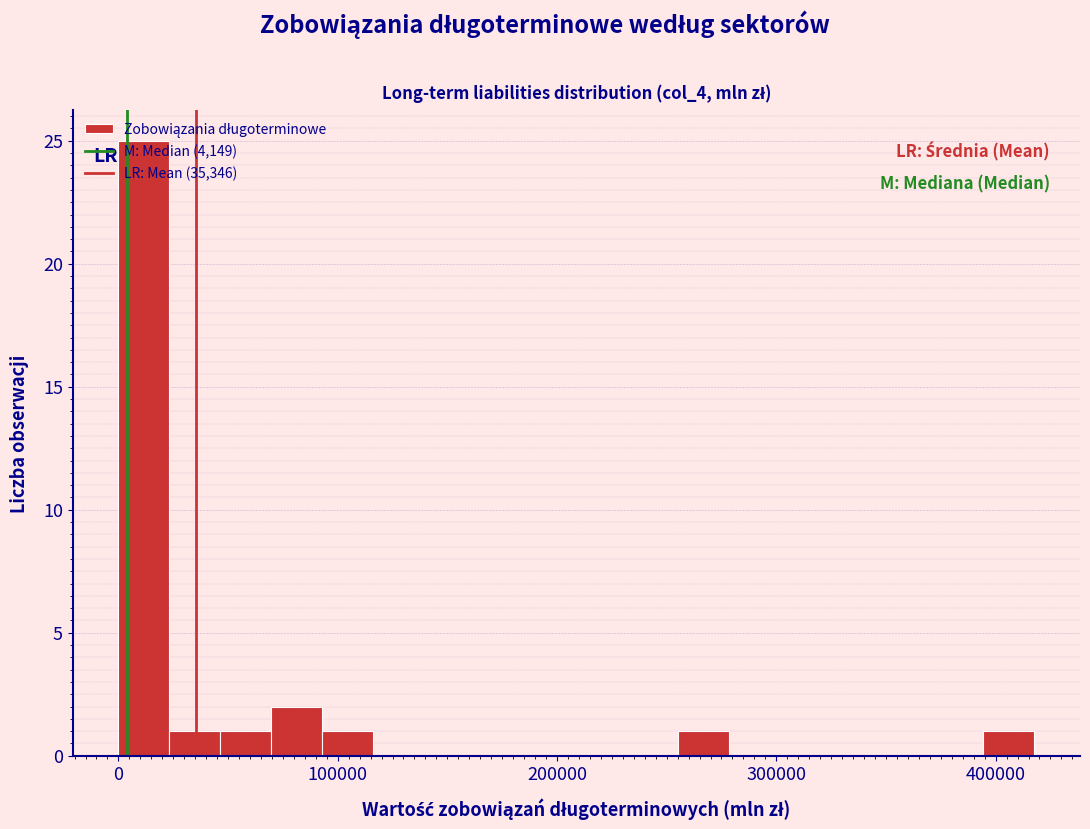

Around what value on the x-axis is the tallest bar? Give the approximate position of its centre, as read against the axis.

10000